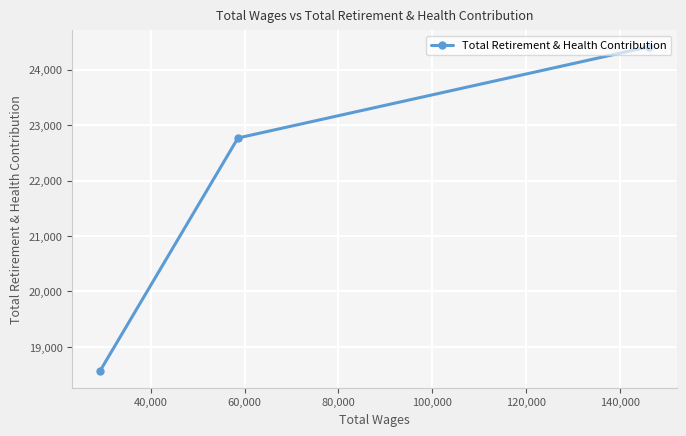

Does the chart display data point markers on the line(s)?

Yes